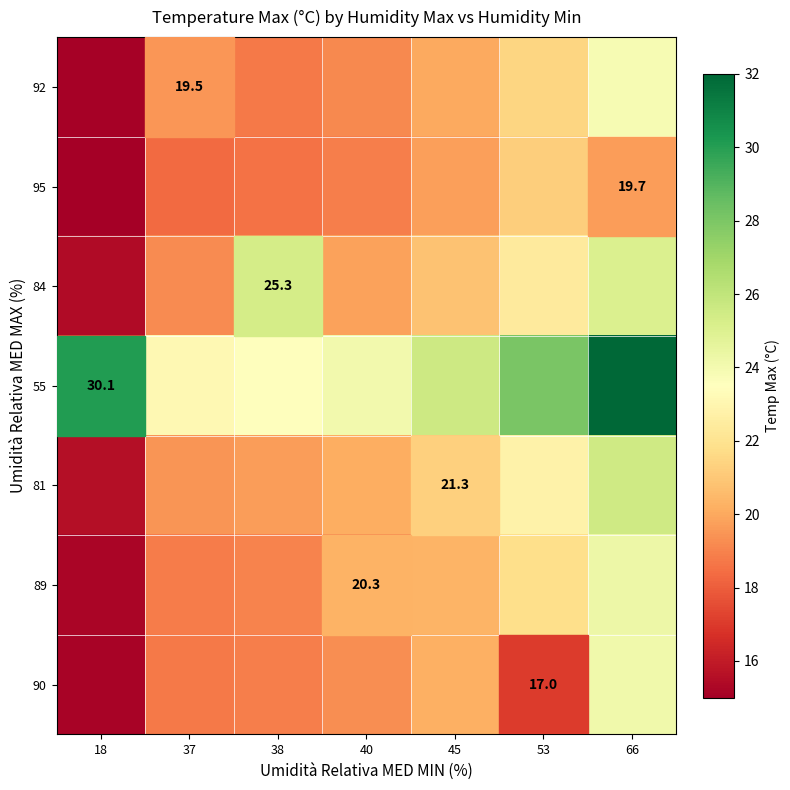

Which series has the largest total across all categories?

55